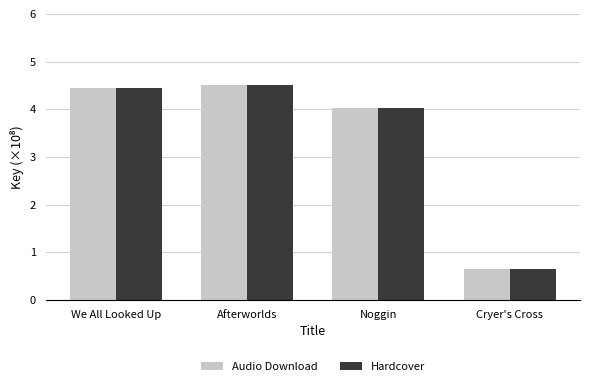

What is the sum of the Hardcover values at We All Looked Up and Cryer's Cross?

5.1